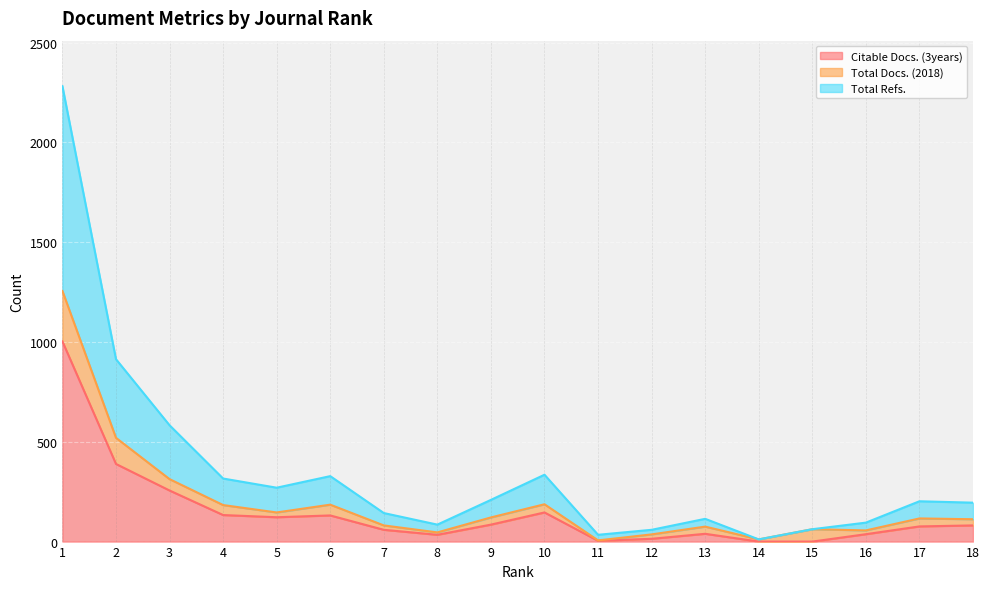

What is the value of the Citable Docs. (3years) point at the 4th from the left?

133